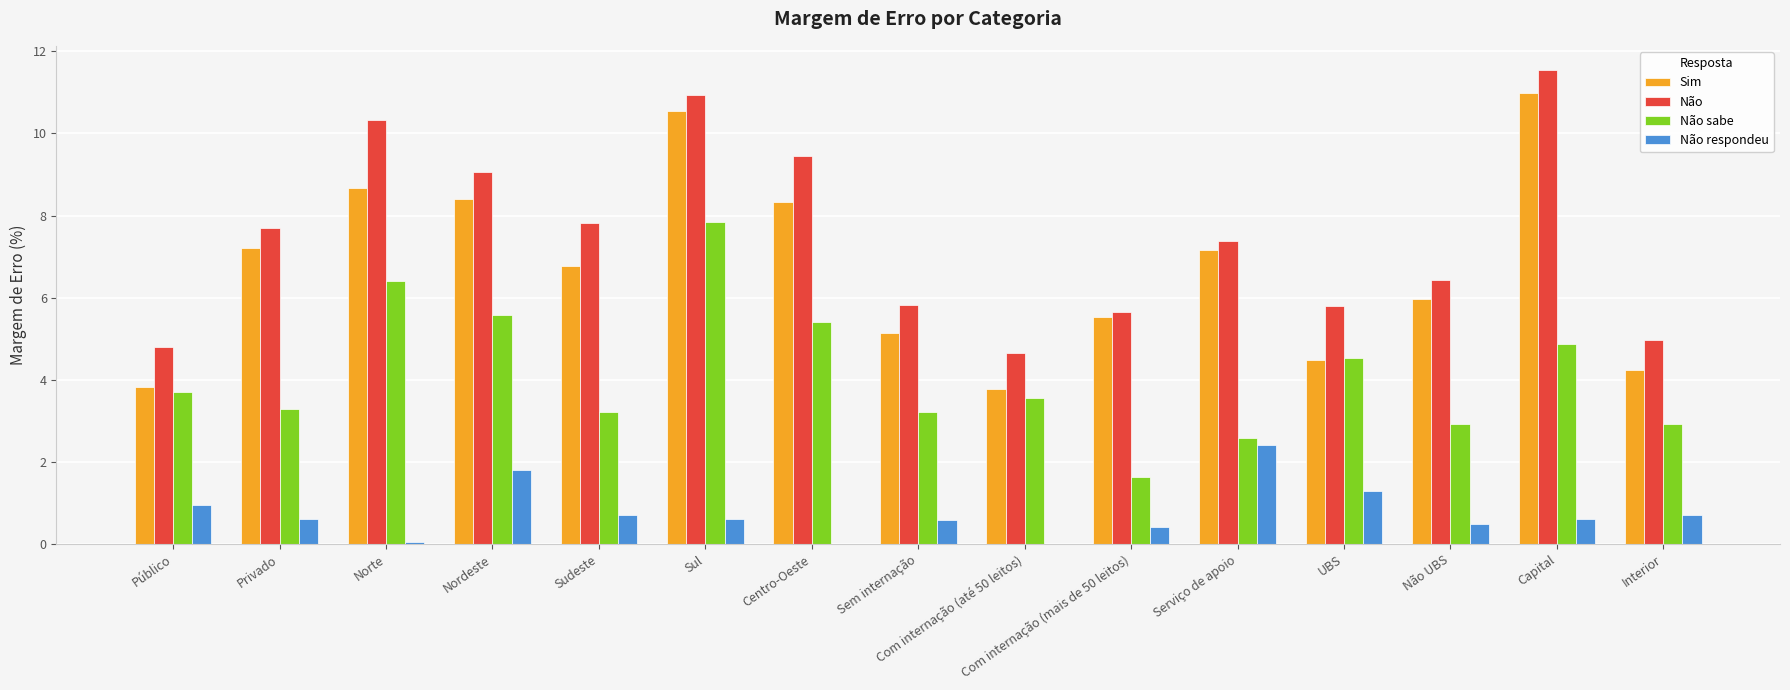

Read the Sim value at Com internação (mais de 50 leitos).

5.5